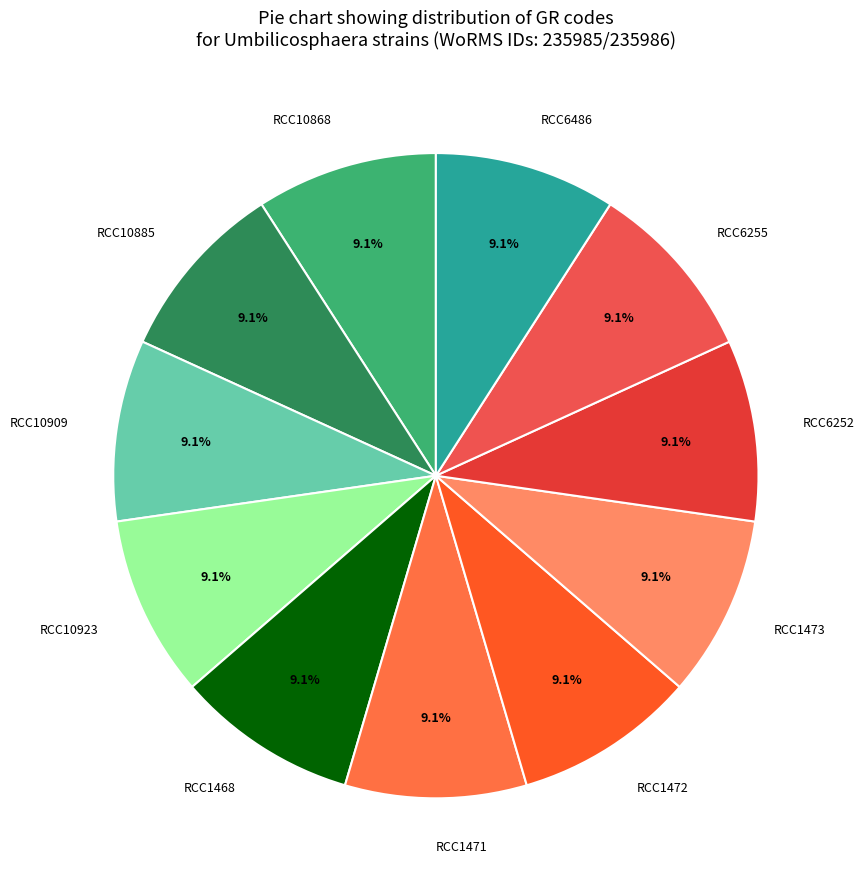

What is the ratio of the value at RCC1473 to the value at RCC6255?

1.0